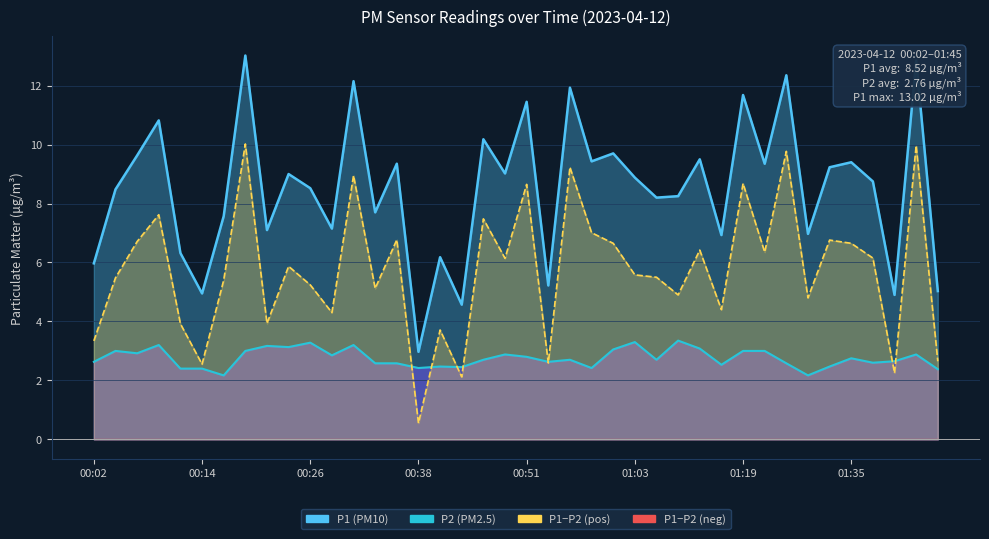

What is the approximate value of P2 at 00:02?

2.6